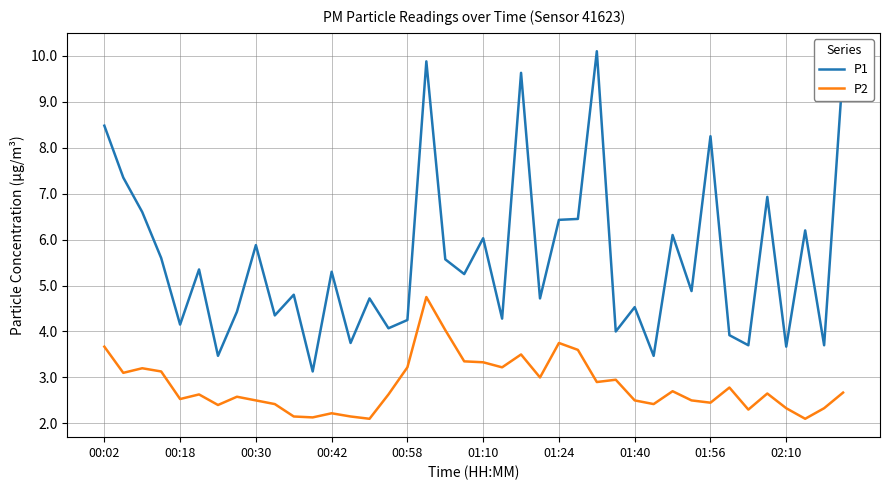

Does the chart display data point markers on the line(s)?

No